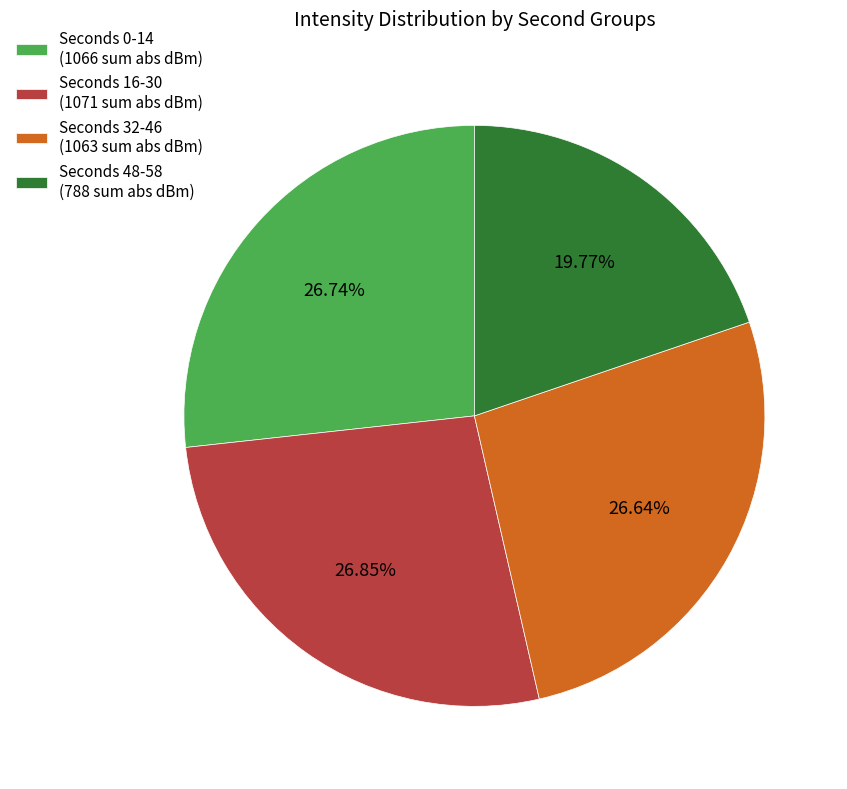

Between Seconds 48-58 (788 sum abs dBm) and Seconds 16-30 (1071 sum abs dBm), which is larger?

Seconds 16-30 (1071 sum abs dBm)